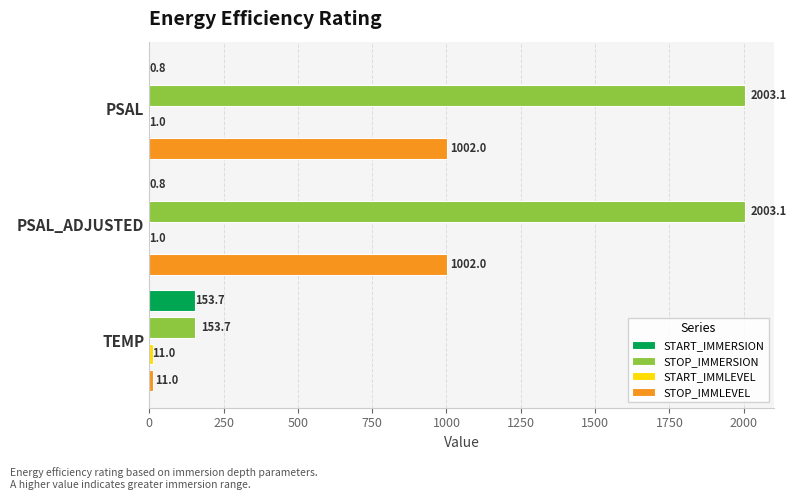

How many distinct data groups are displayed?

4